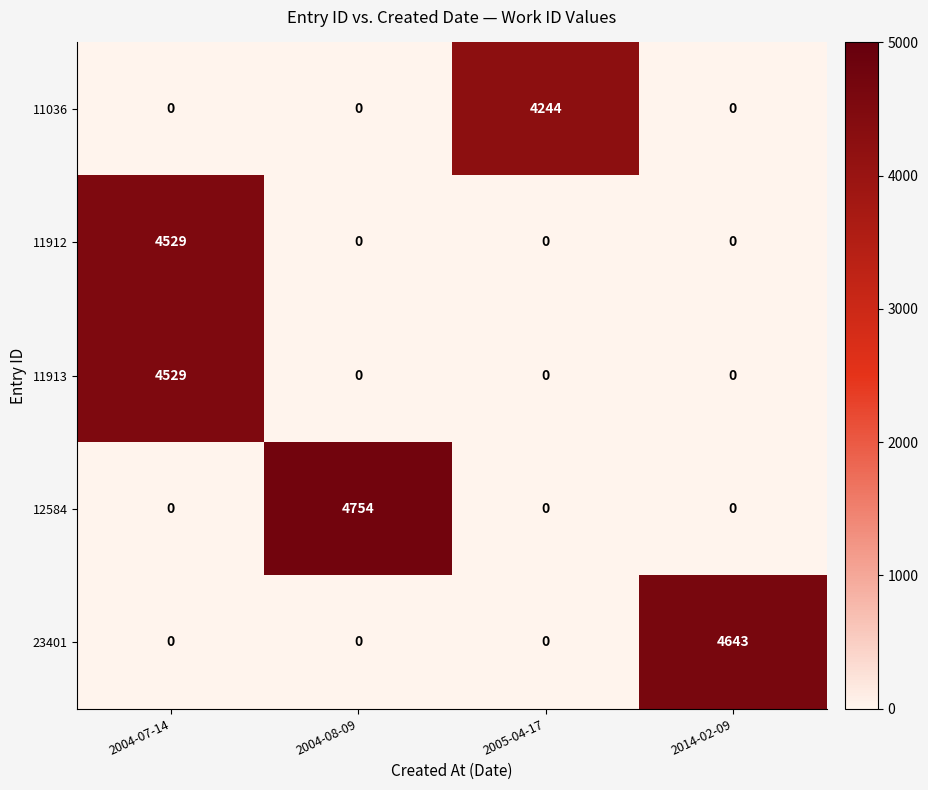

The 11913 series shows 4529 at 2004-07-14. True or false?

True